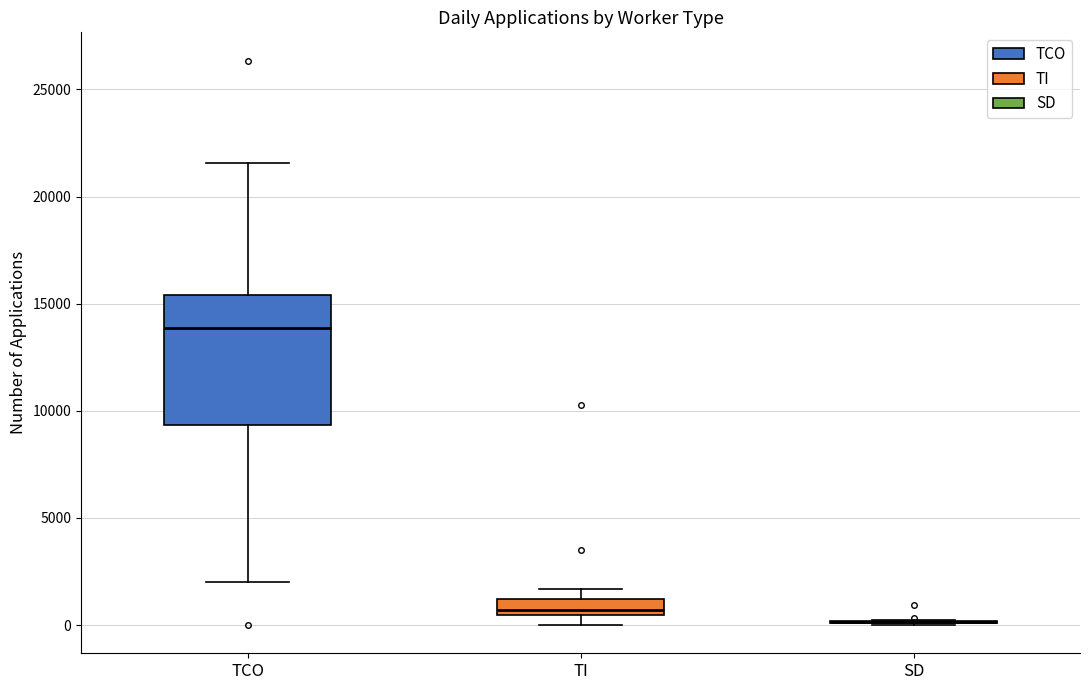

Comparing the boxes themselves (not the whiskers), which one is the tallest?

TCO